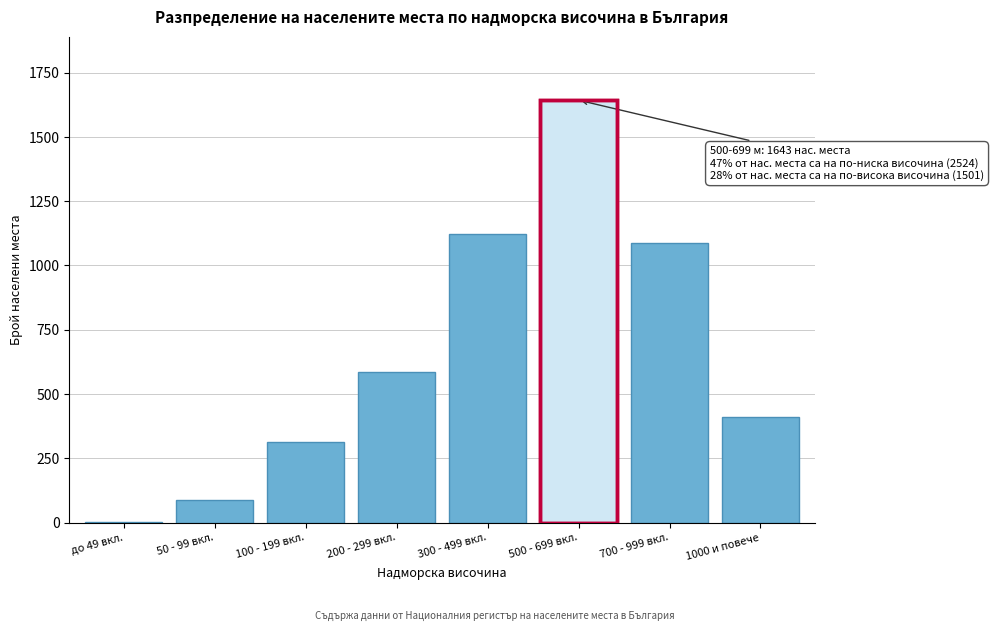

Reading left to right, list all the values displayed in this chart.

до 49 вкл.=3	50 - 99 вкл.=89	100 - 199 вкл.=312	200 - 299 вкл.=587	300 - 499 вкл.=1124	500 - 699 вкл.=1643	700 - 999 вкл.=1089	1000 и повече=412